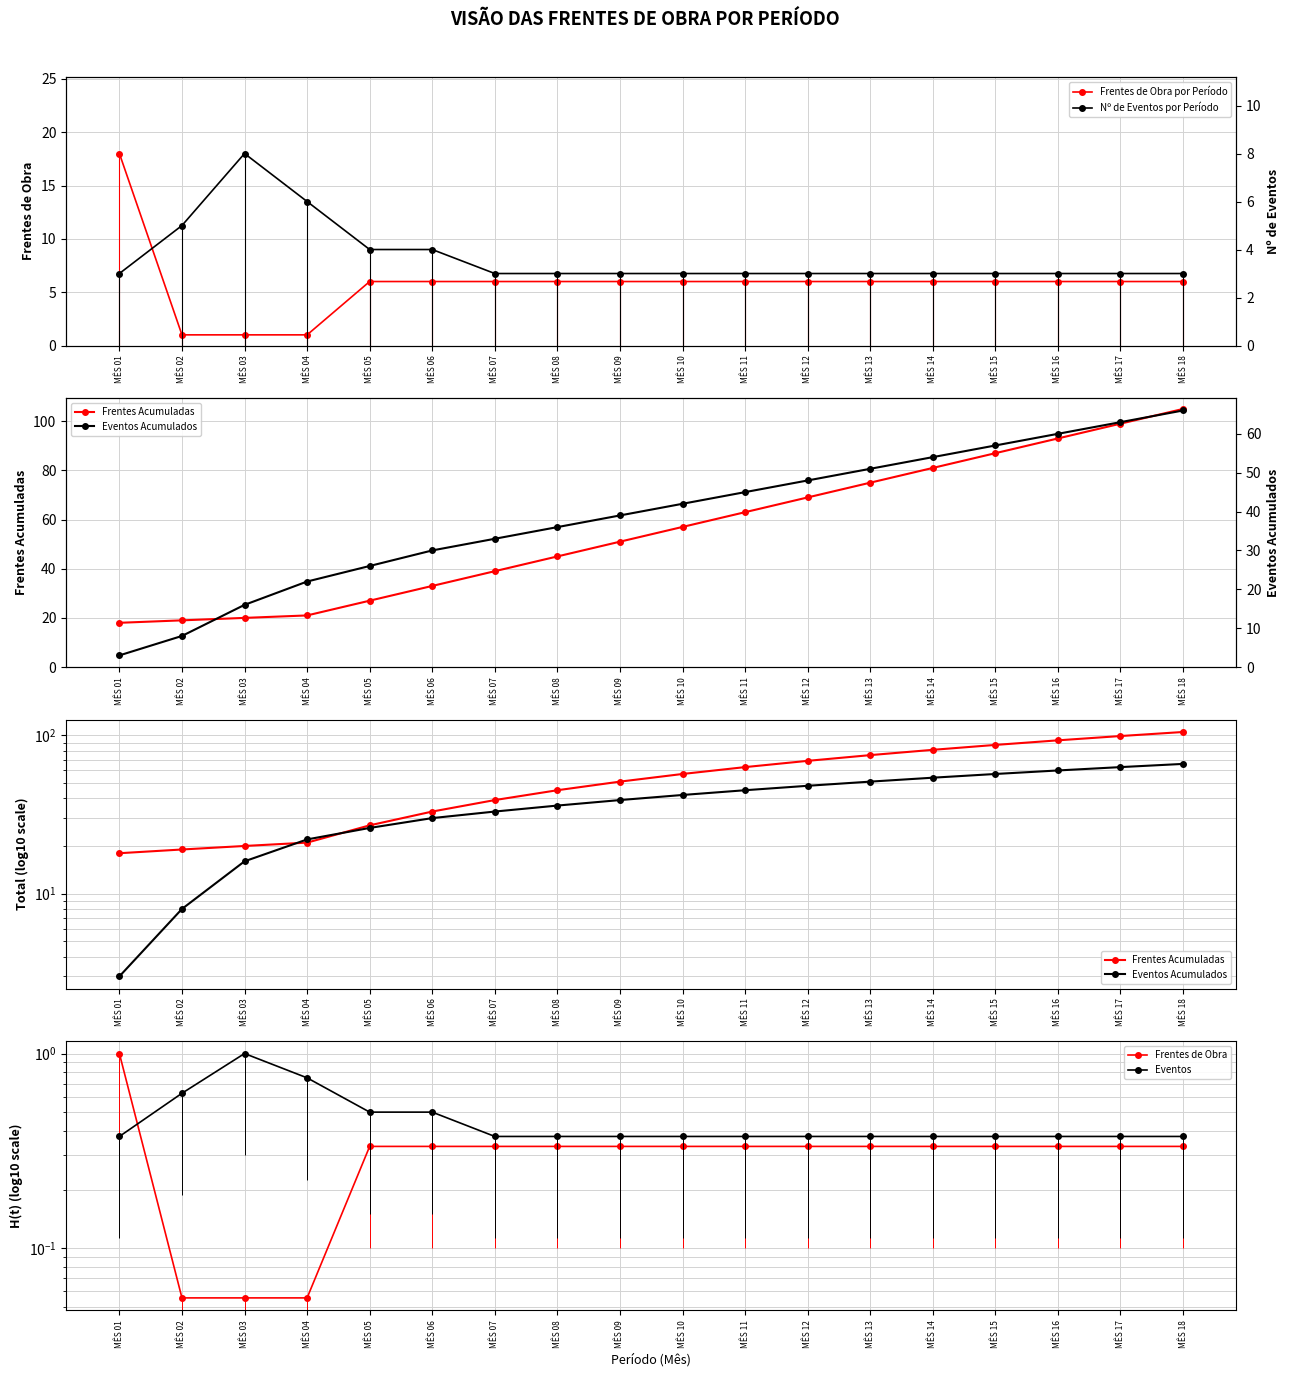

What is the average value of the Eventos Acumulados series?

38.8